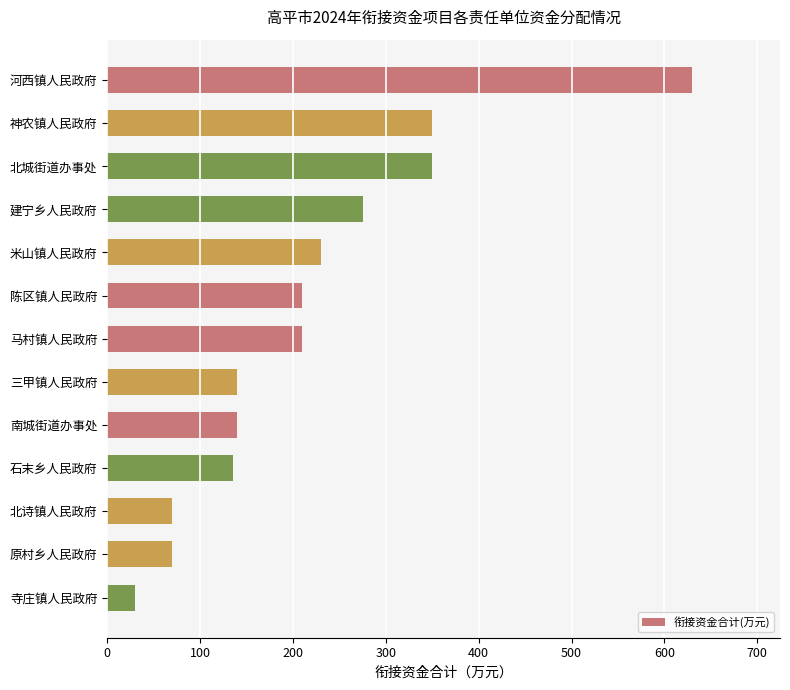

Between 北城街道办事处 and 米山镇人民政府, which is larger?

北城街道办事处